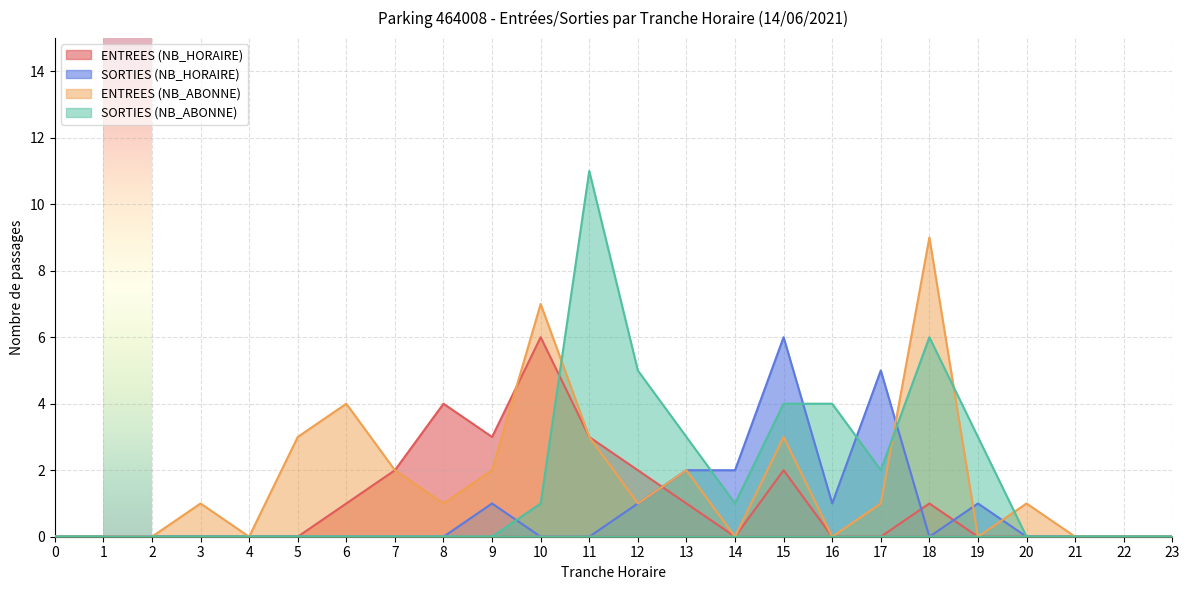

Which category has the highest value in the SORTIES (NB_ABONNE) series?

11